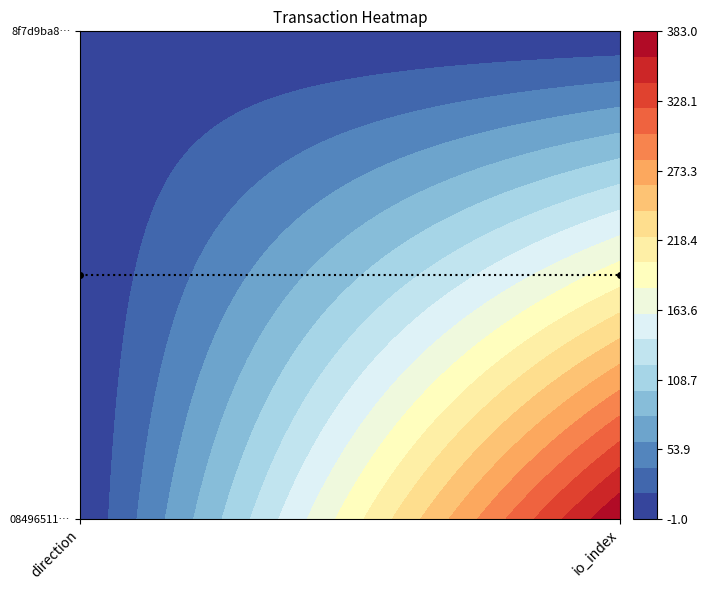

The 8f7d9ba84162334cc035ed1151ca4260d433f14 series shows 0 at 1. True or false?

False